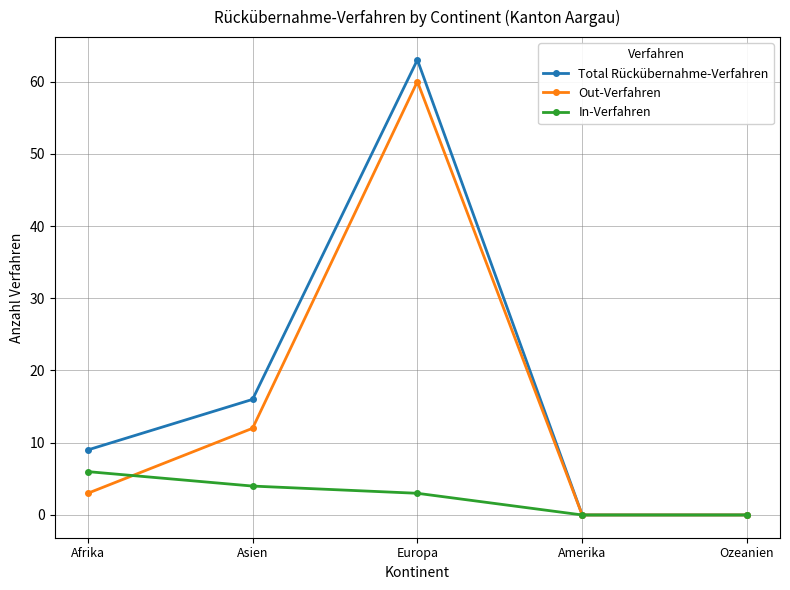

What is the label of the 3rd point from the right?

Europa